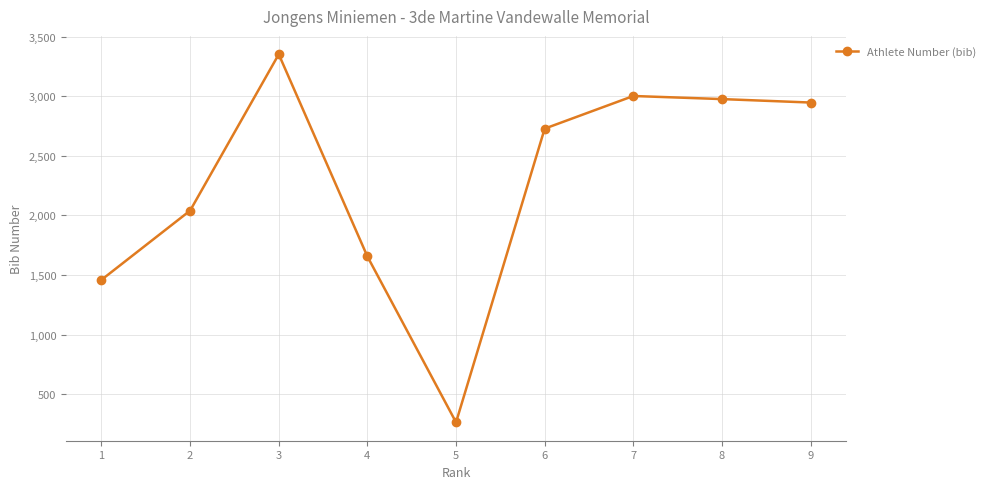

Reading right to left, transcribe all the data shown in this chart.

9=2947	8=2976	7=3002	6=2728	5=263	4=1655	3=3352	2=2040	1=1459